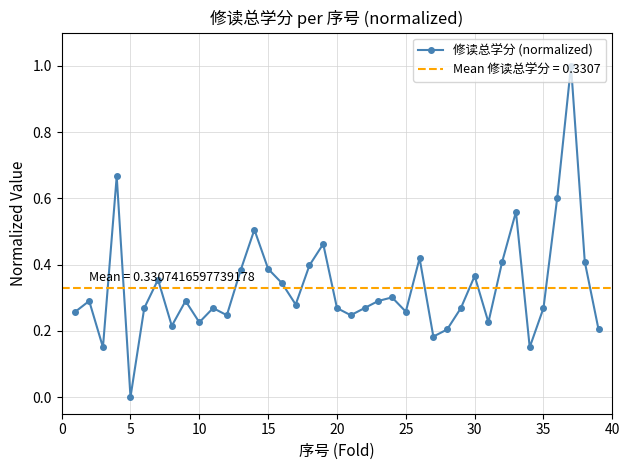

The value of 修读总学分 (normalized) at 30 is 0.7. True or false?

False